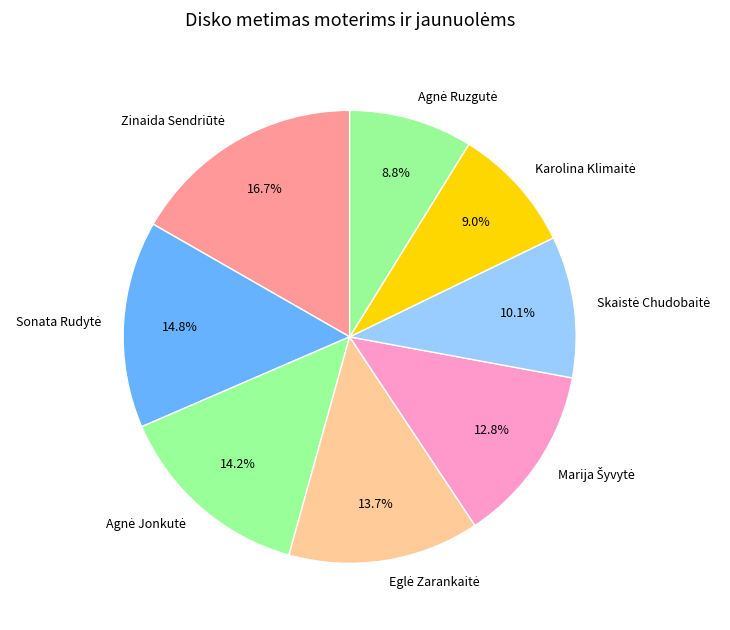

Is there a majority slice in this chart?

No